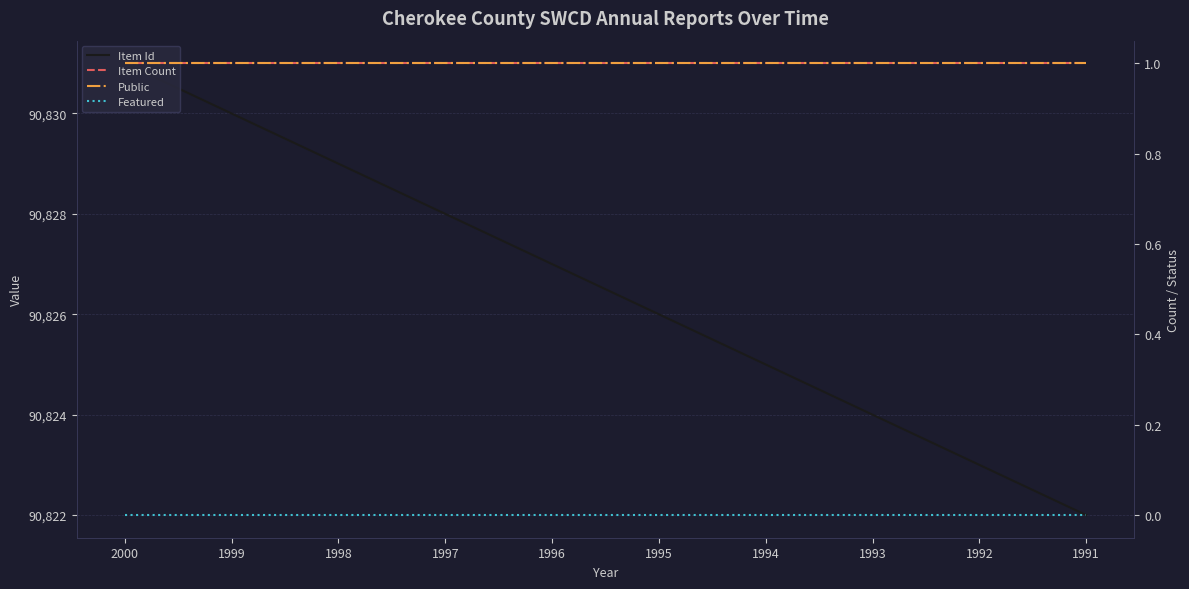

What is the maximum value shown in the chart?

90831